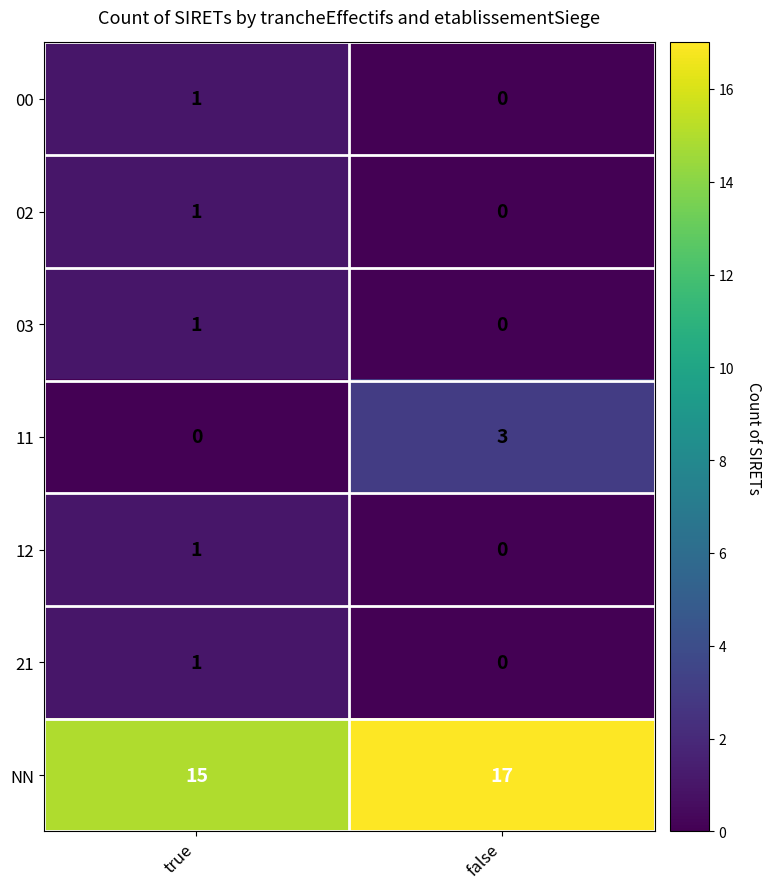

At how many categories does at least one series exceed 0?

2